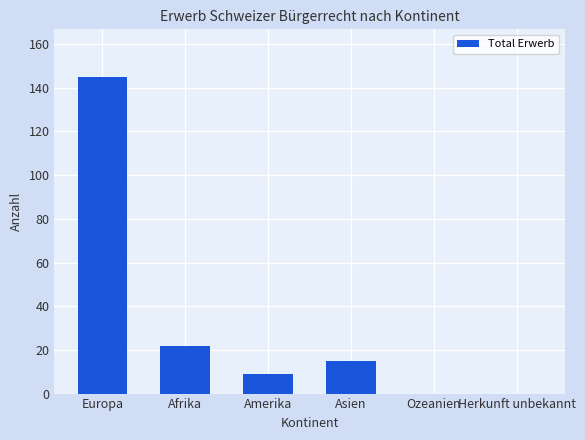

Approximately how many times larger is the value at Afrika compared to Asien?

1.5